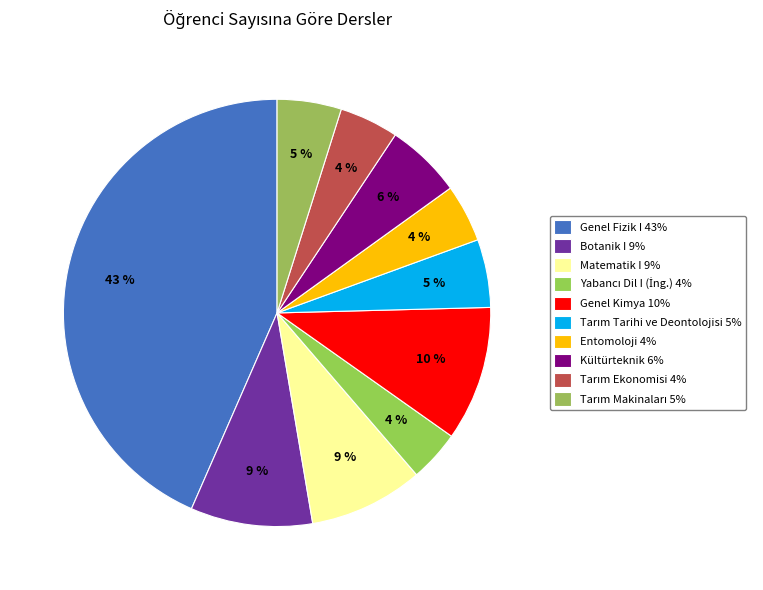

Count the number of slices in the pie.

10